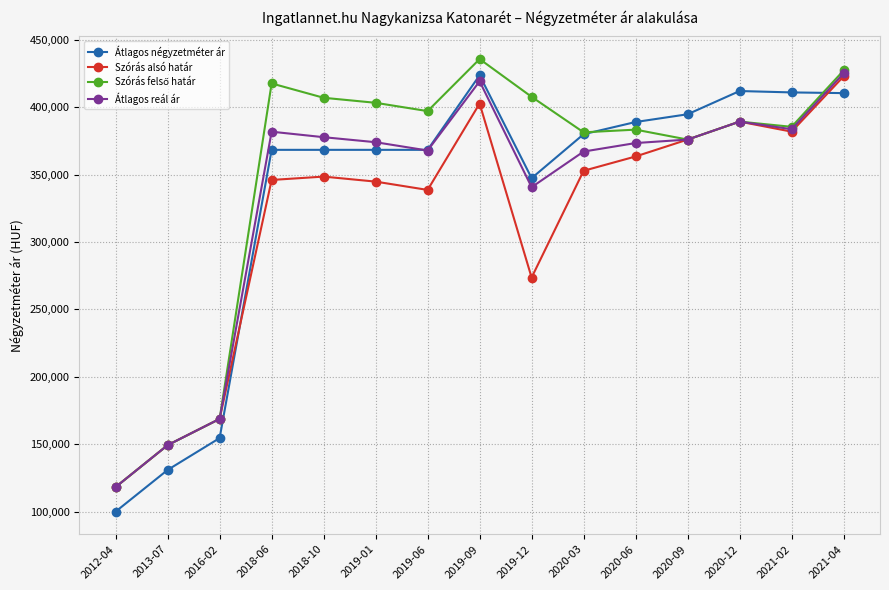

What is the total value across all series at 2018-10?

1501880